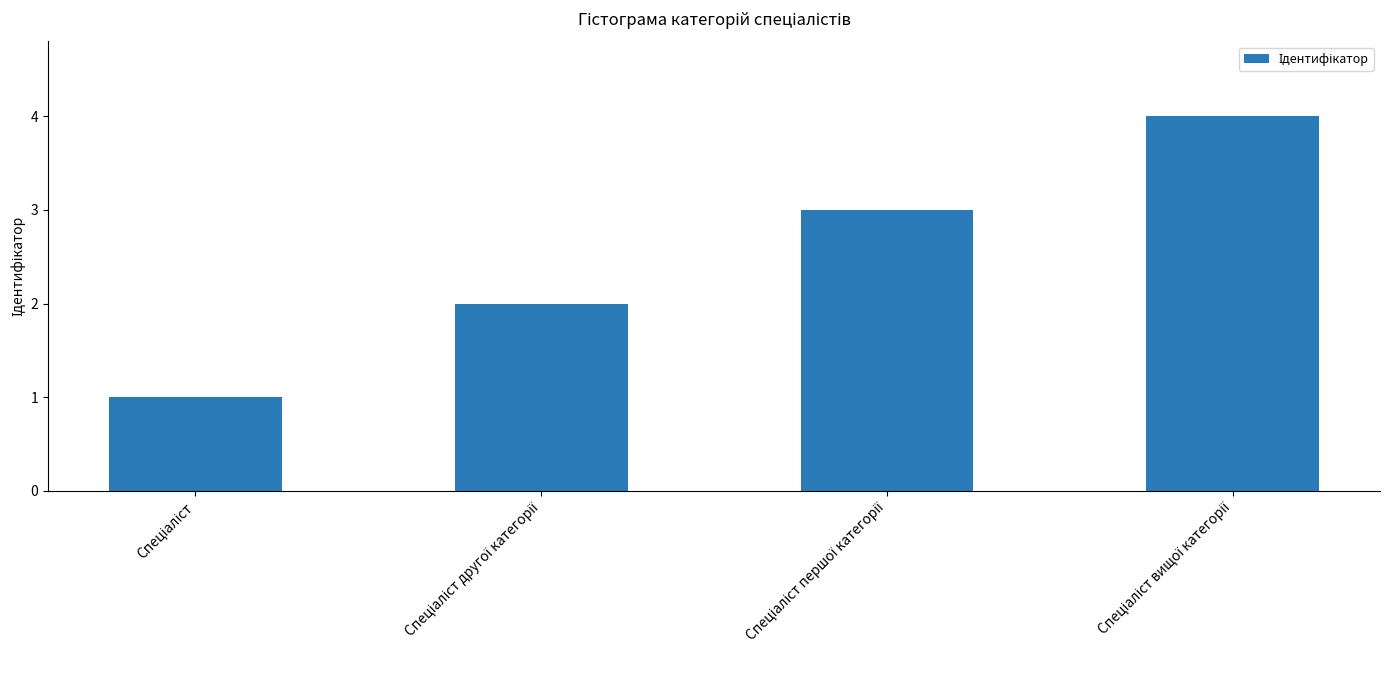

What is the greatest value displayed?

4